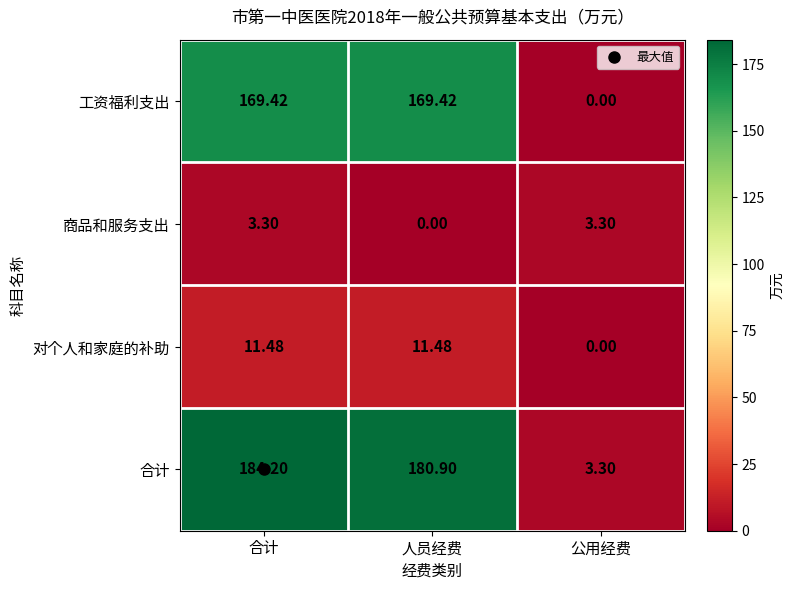

Which series has the largest total across all categories?

合计